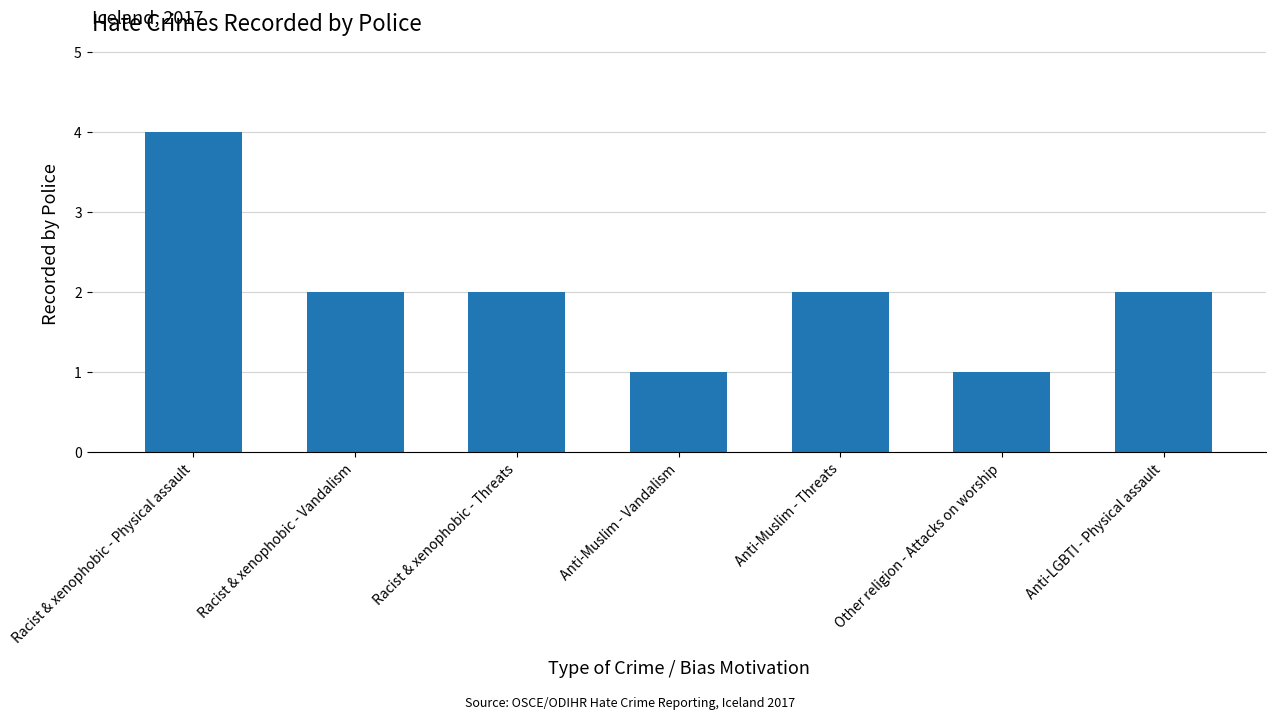

True or false: the data shows 0 at Other religion - Attacks on worship.

False